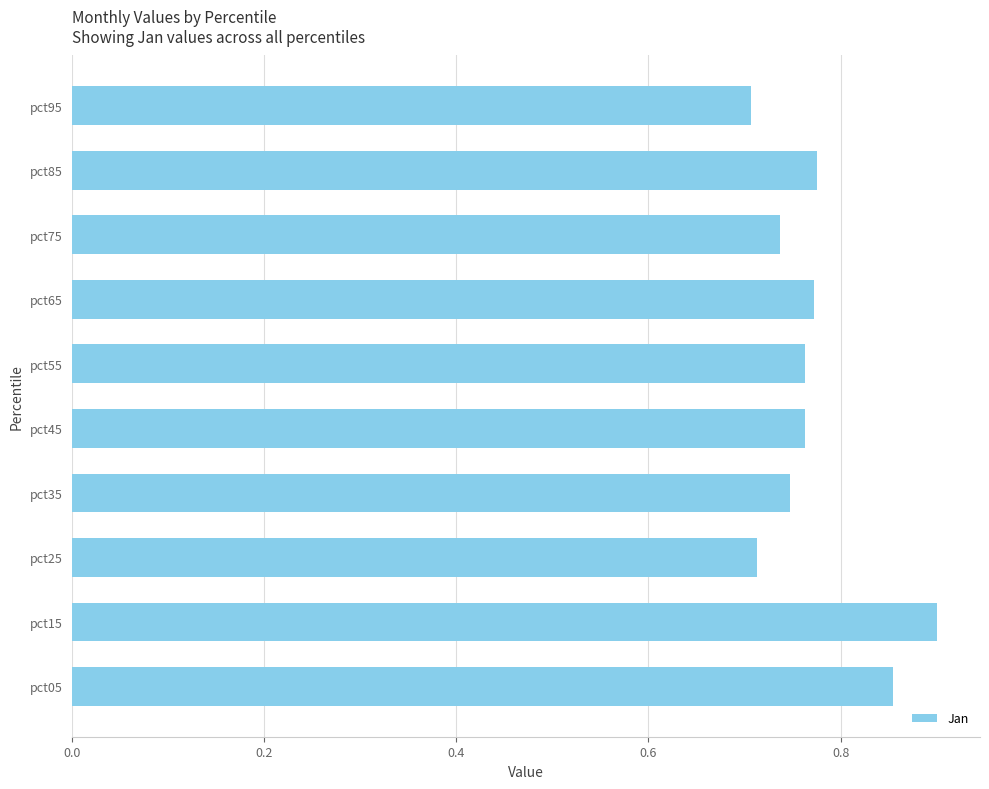

Is it true that the value at pct75 is 1.3?

False